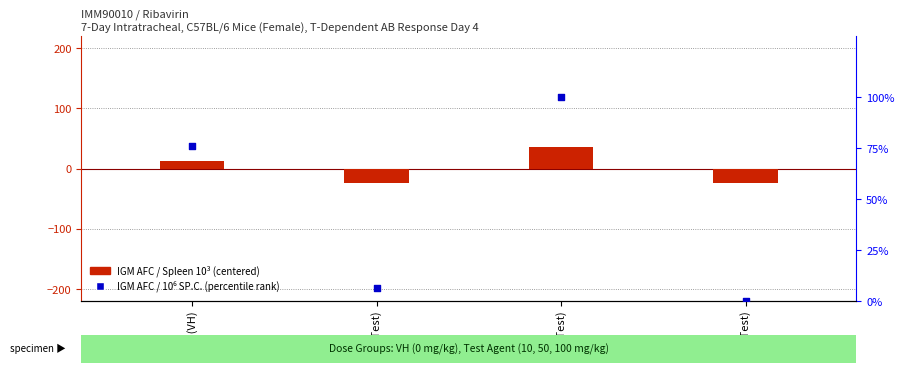

Between 100 (Test) and 10 (Test), which is larger?

10 (Test)